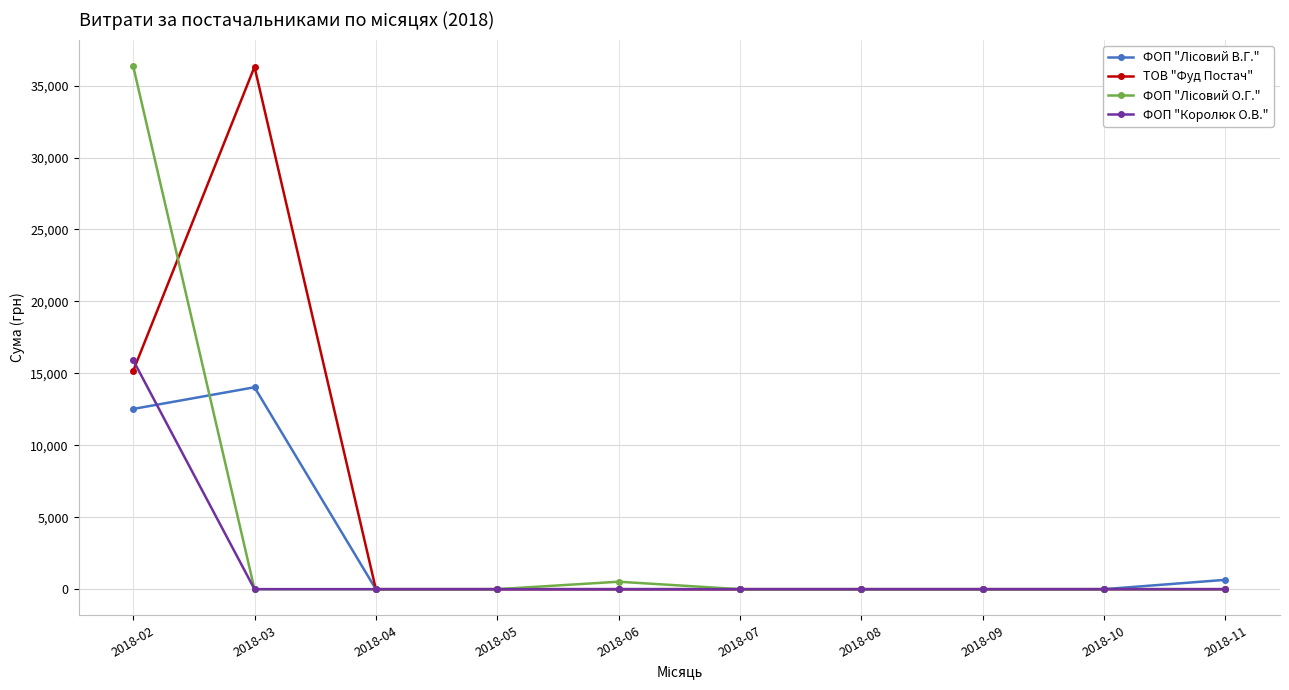

At which category is the sum across all series the highest?

2018-02